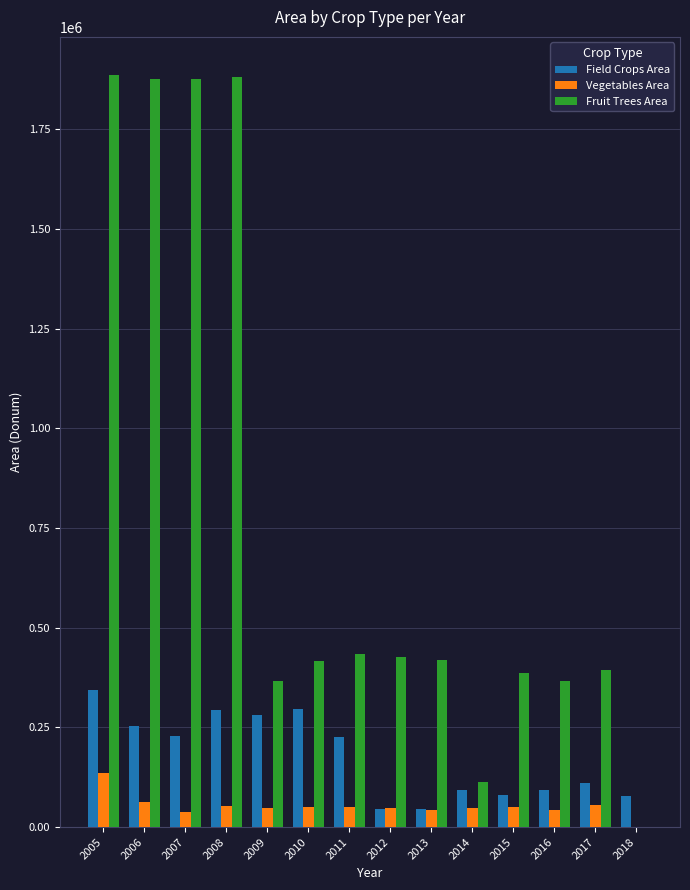

Is it true that Fruit Trees Area equals 418989 at 2013?

True